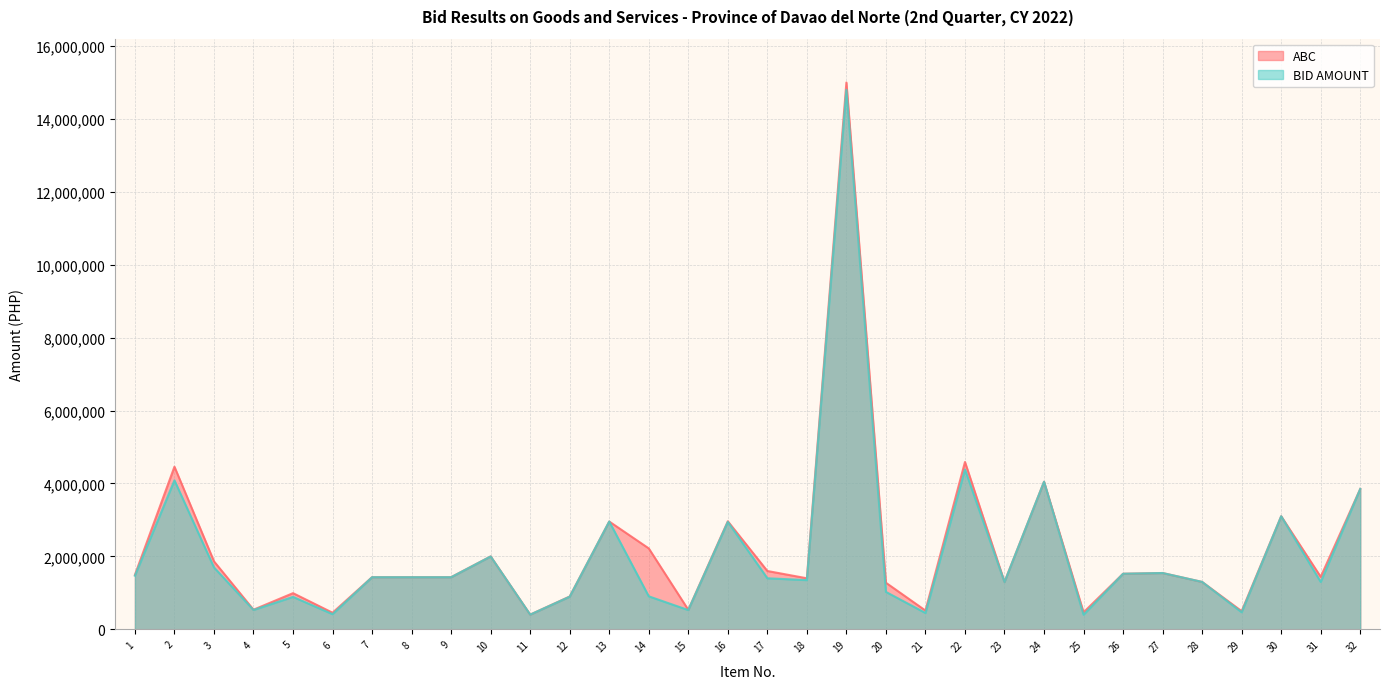

The value of ABC at 8 is 1988578.9. True or false?

False